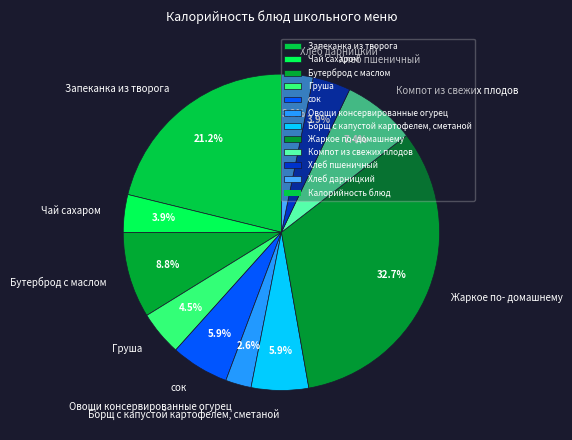

Does any single category account for the majority?

No